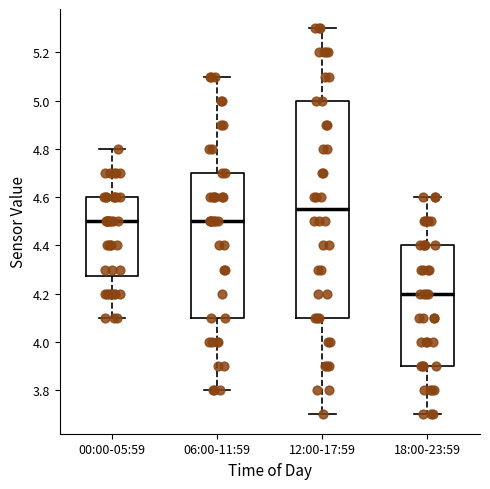

Which box is the tallest, from its lower edge to its upper edge?

12:00-17:59